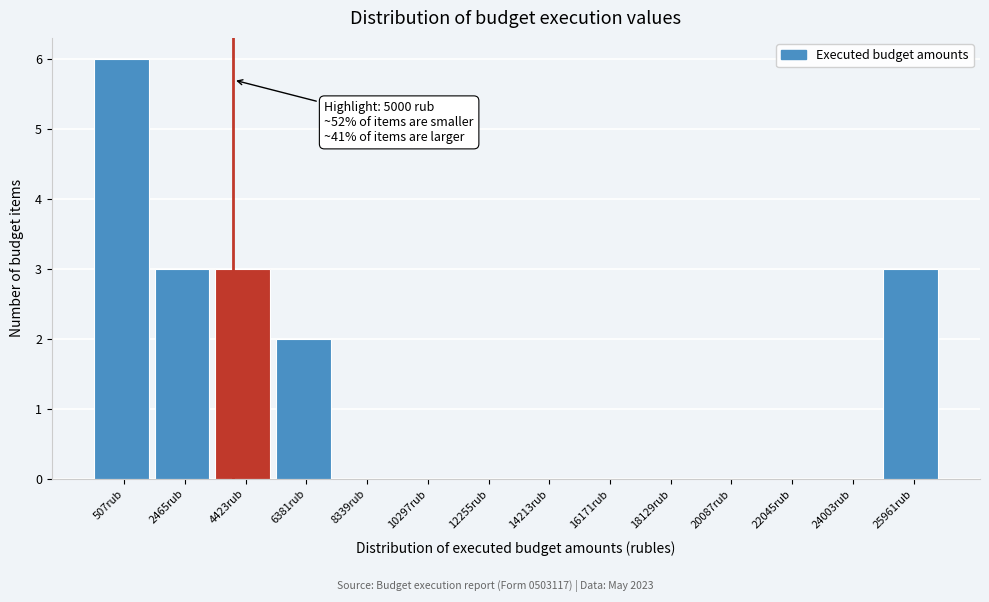

Reading left to right, extract all data points from this chart.

507rub=6	2465rub=3	4423rub=3	6381rub=2	8339rub=0	10297rub=0	12255rub=0	14213rub=0	16171rub=0	18129rub=0	20087rub=0	22045rub=0	24003rub=0	25961rub=3